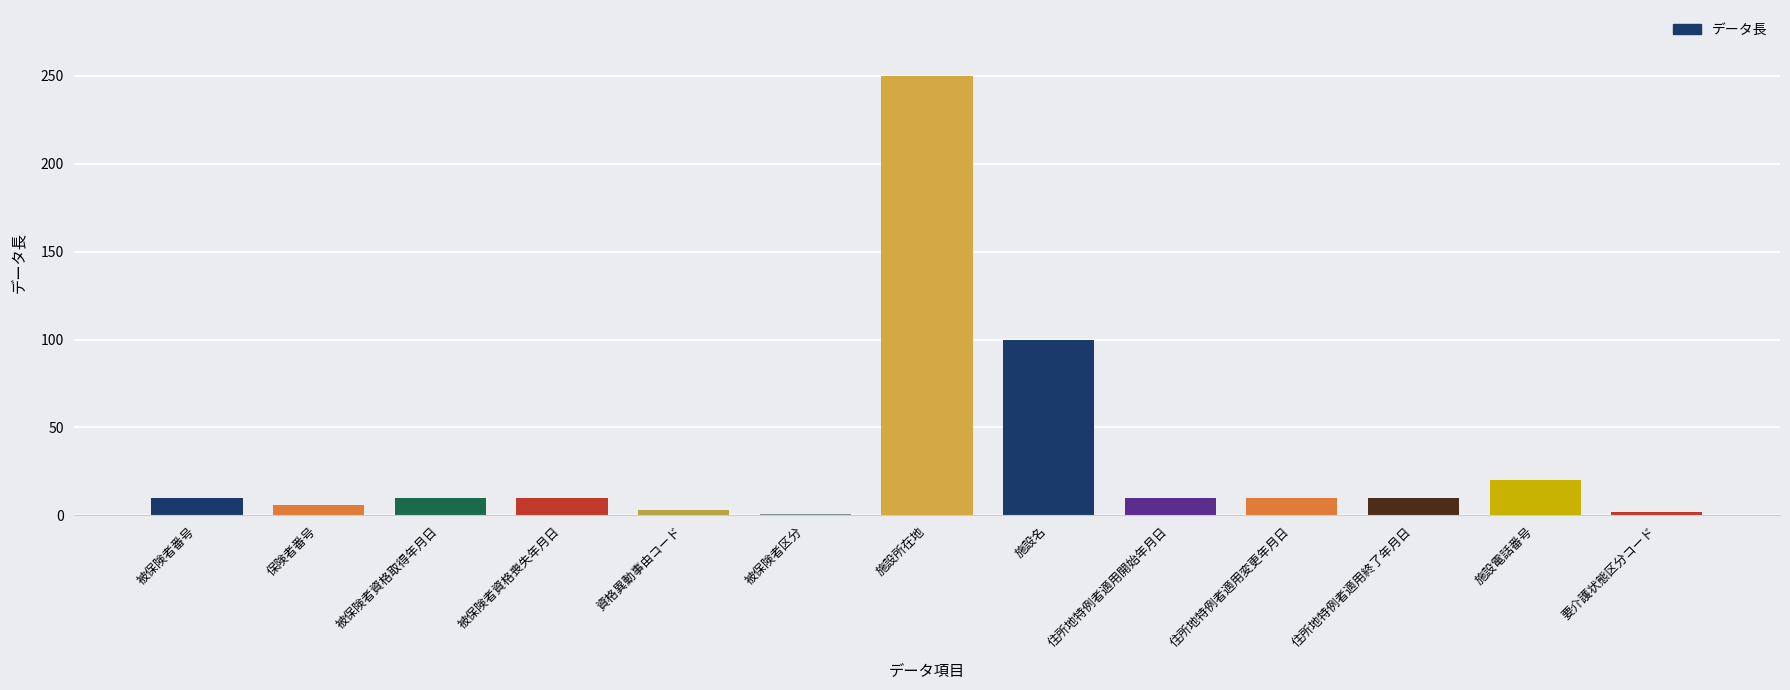

How many series are shown in this chart?

1